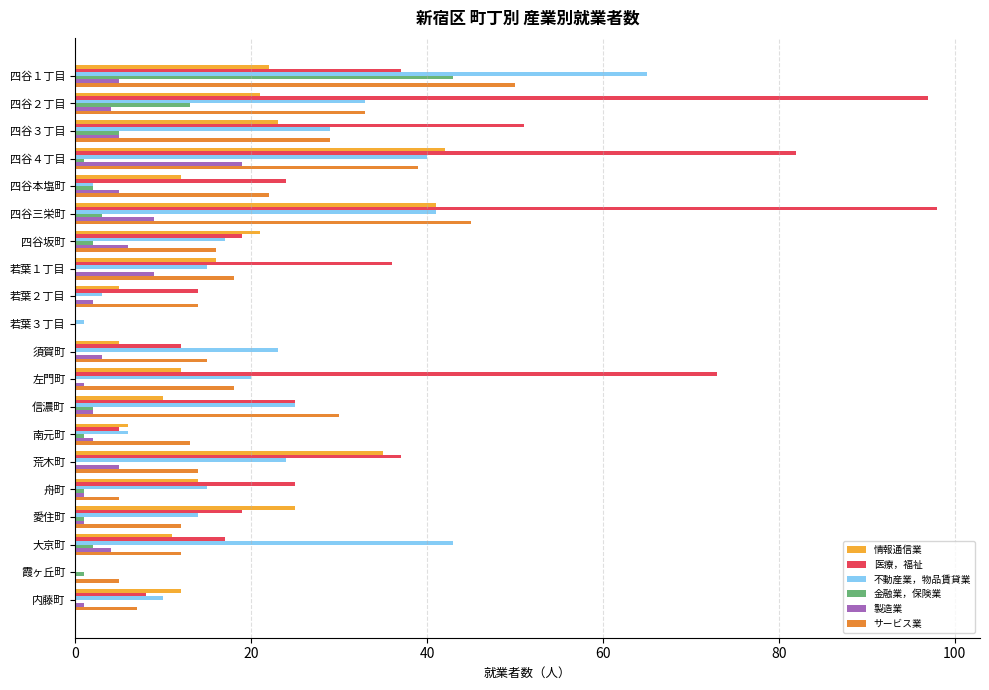

Which series has the largest total across all categories?

医療，福祉